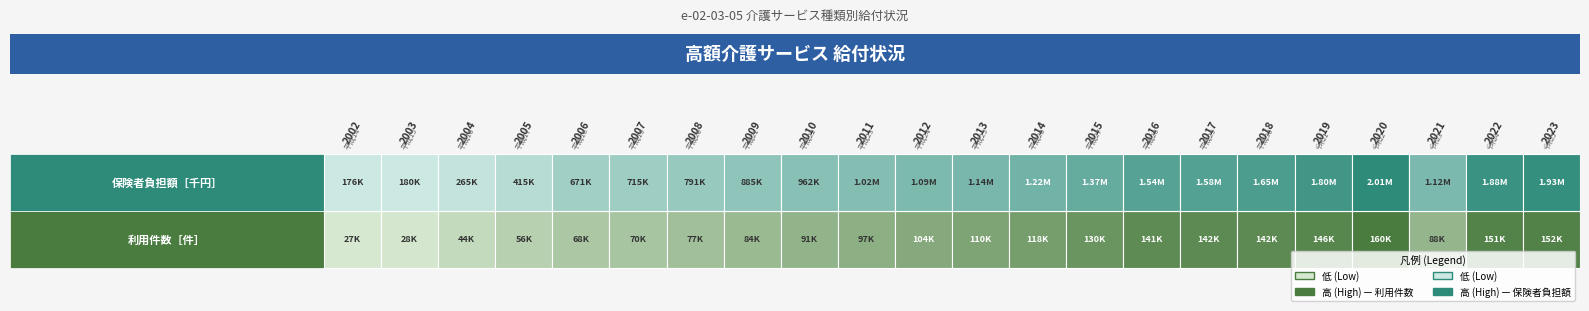

How many series are shown in this chart?

2